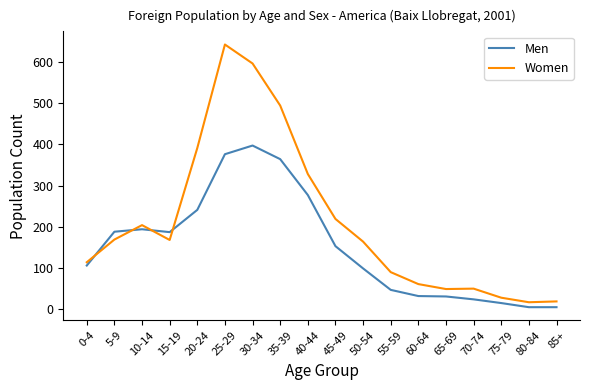

How many times do Women and Men cross each other?

4